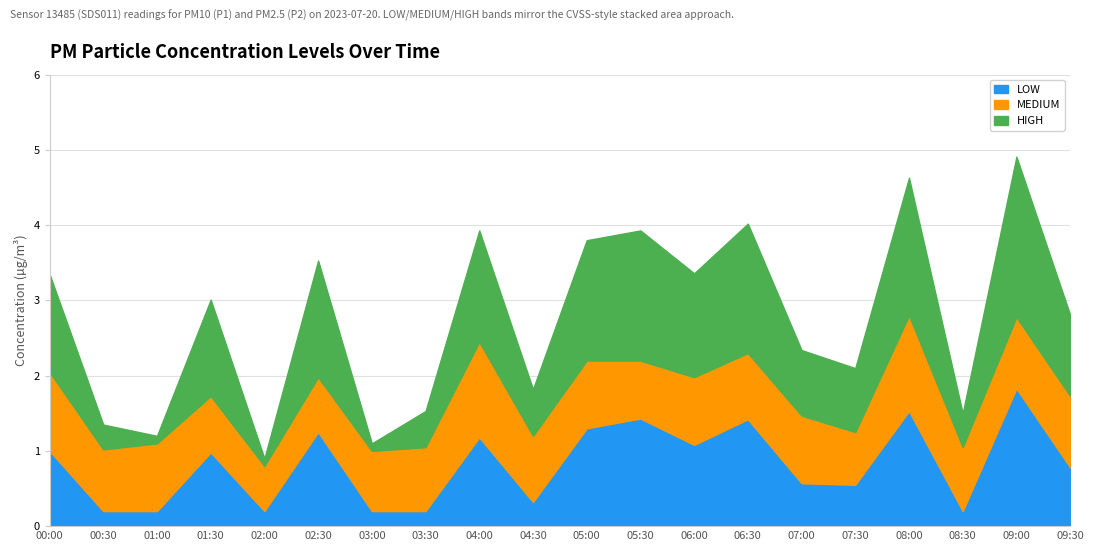

True or false: LOW has a value of 2.2 at 02:30.

False